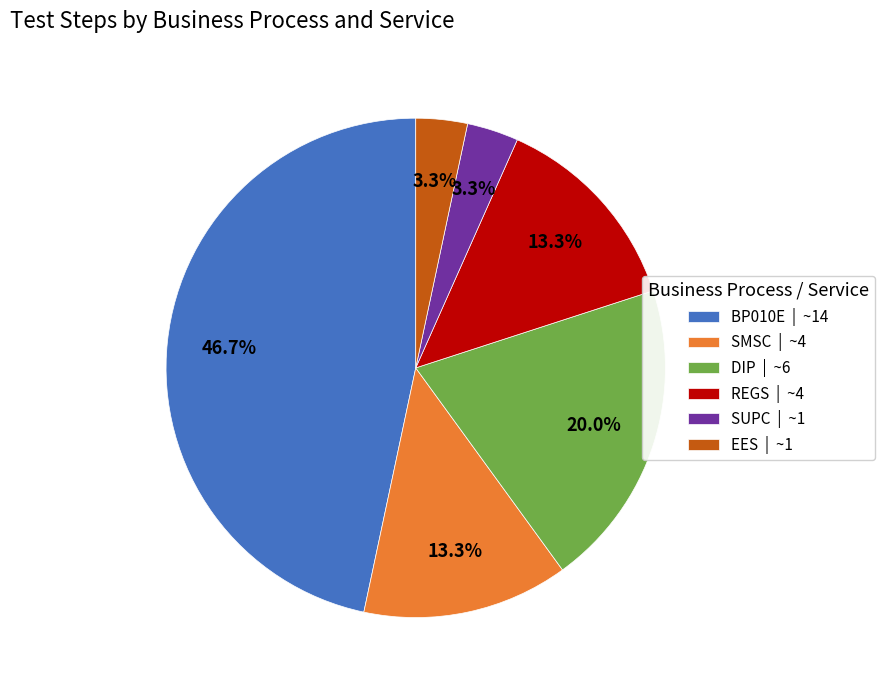

Does any single category account for the majority?

No